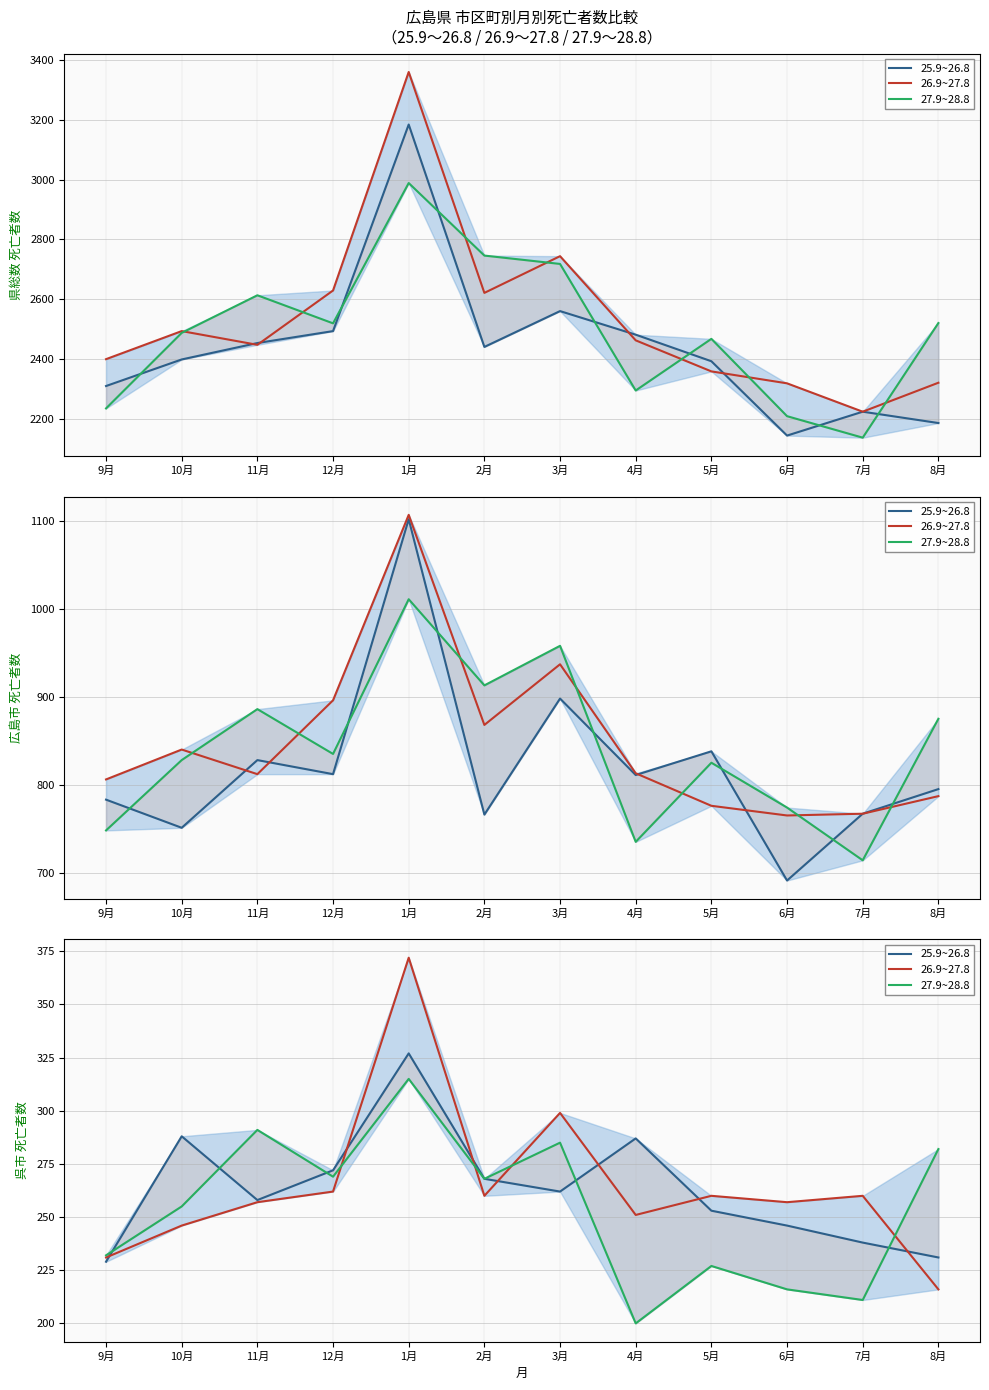

Is this an area chart (filled region under the line)?

No